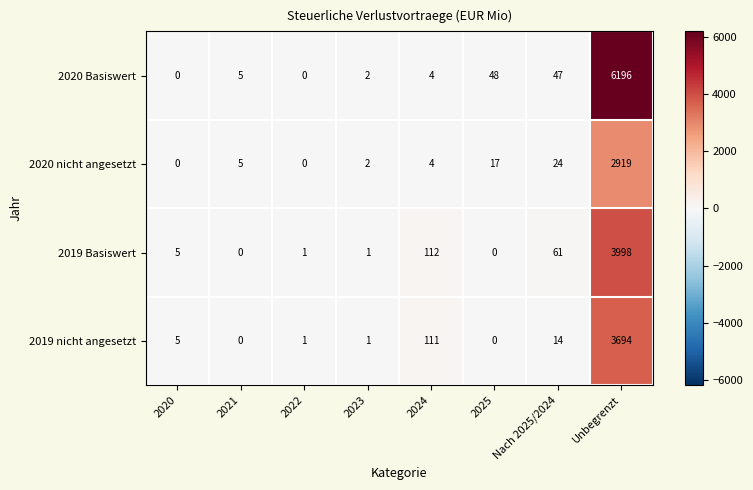

How many data points does each series have?

8